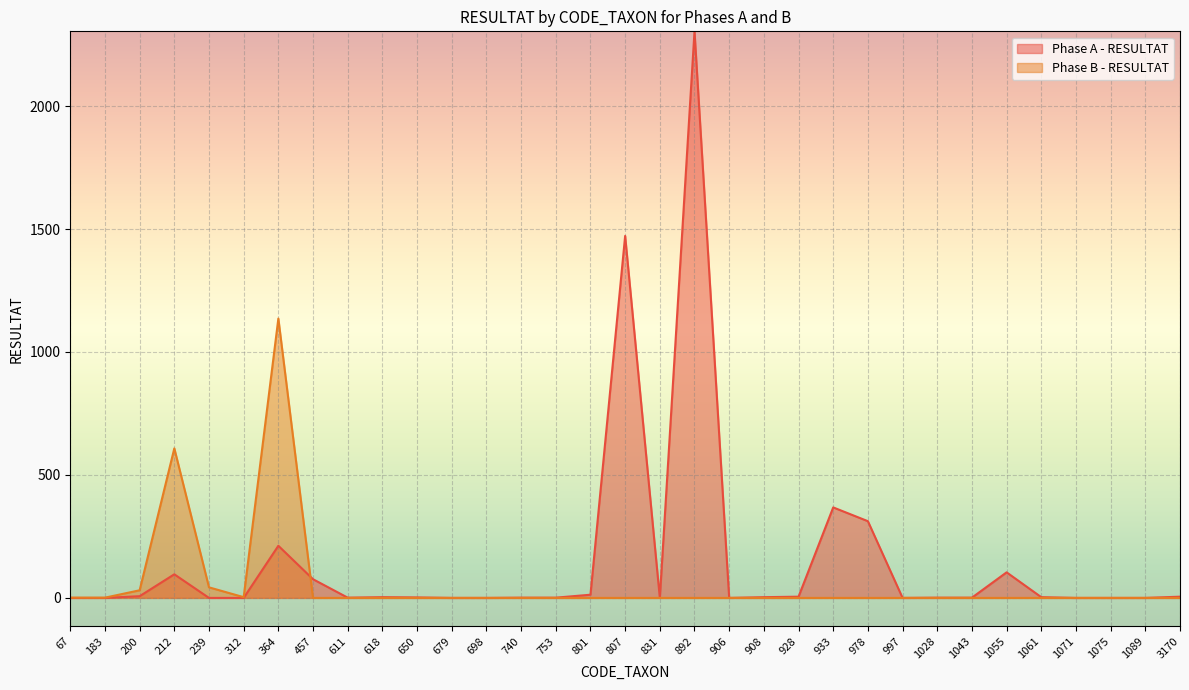

At how many categories does at least one series exceed 269?

6